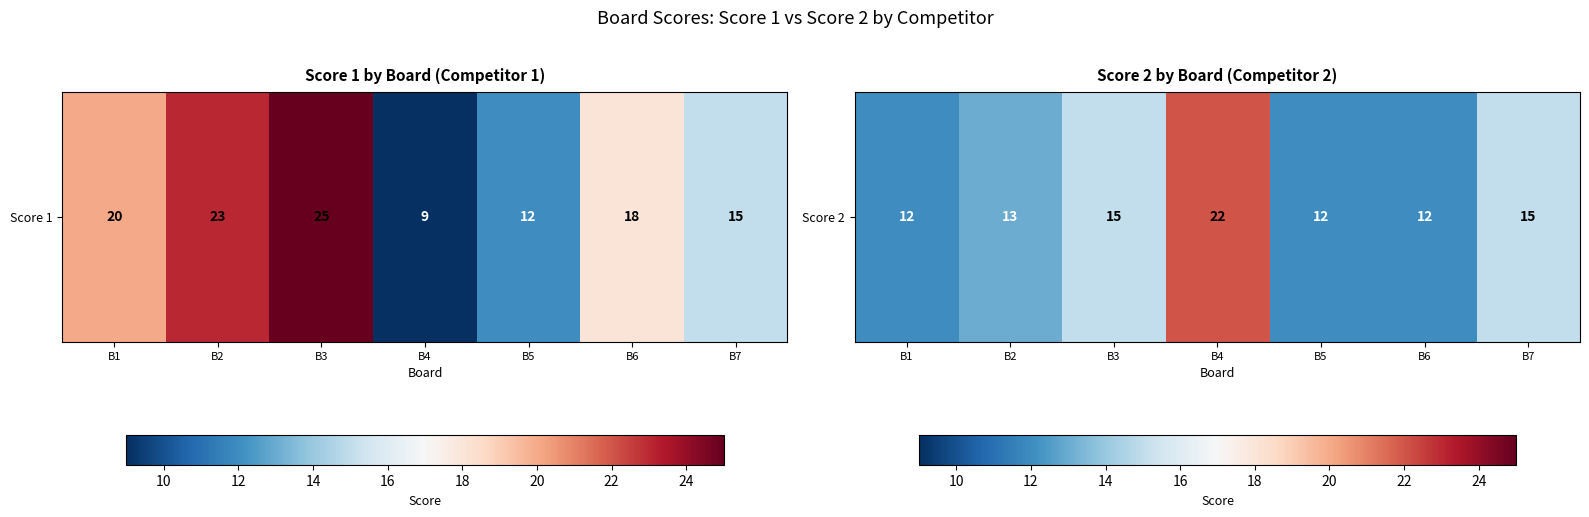

Which category has the highest value across all series?

B4